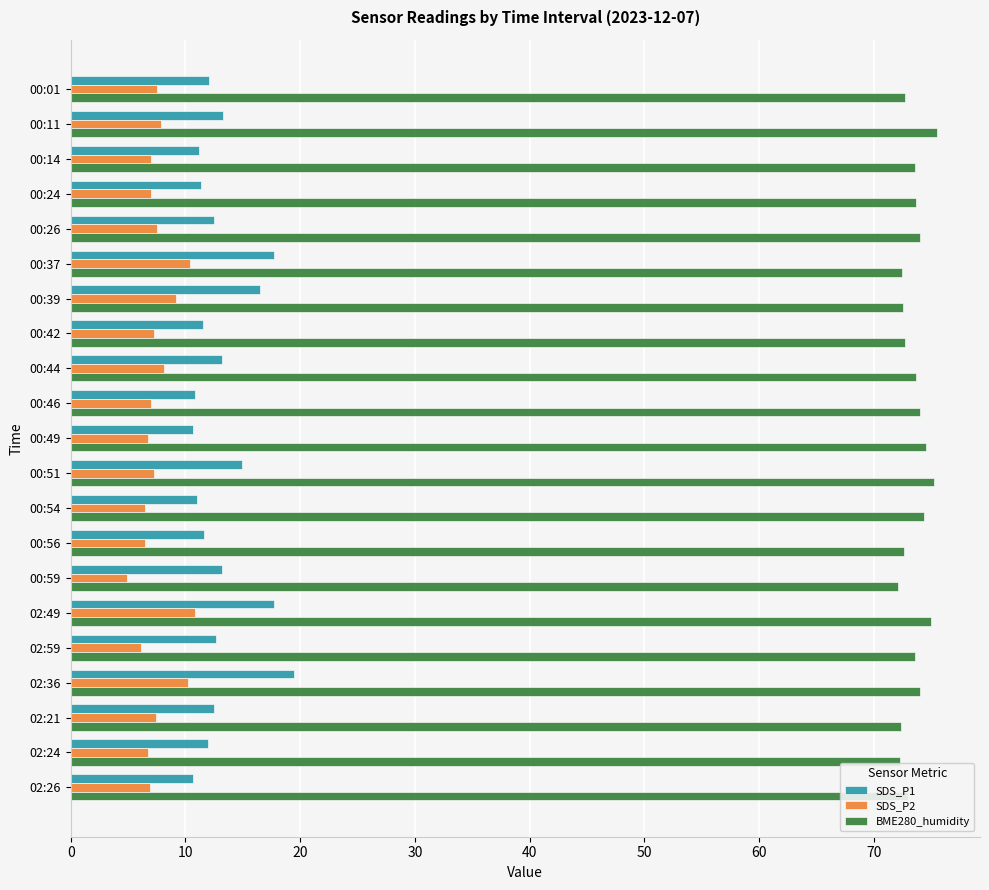

What is the greatest value displayed?

75.5